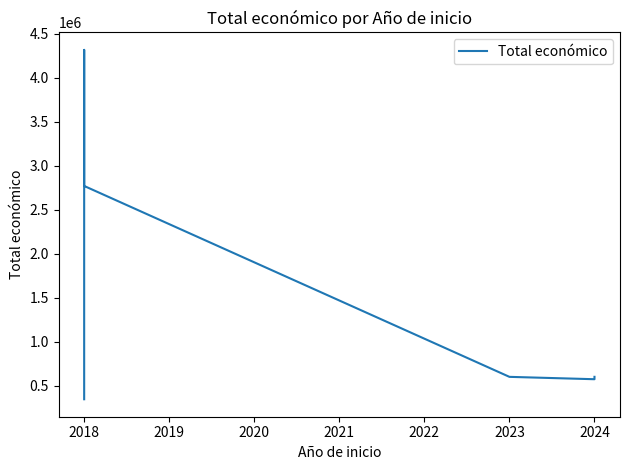

What is the approximate value at 2018, to the nearest 100?

4316400